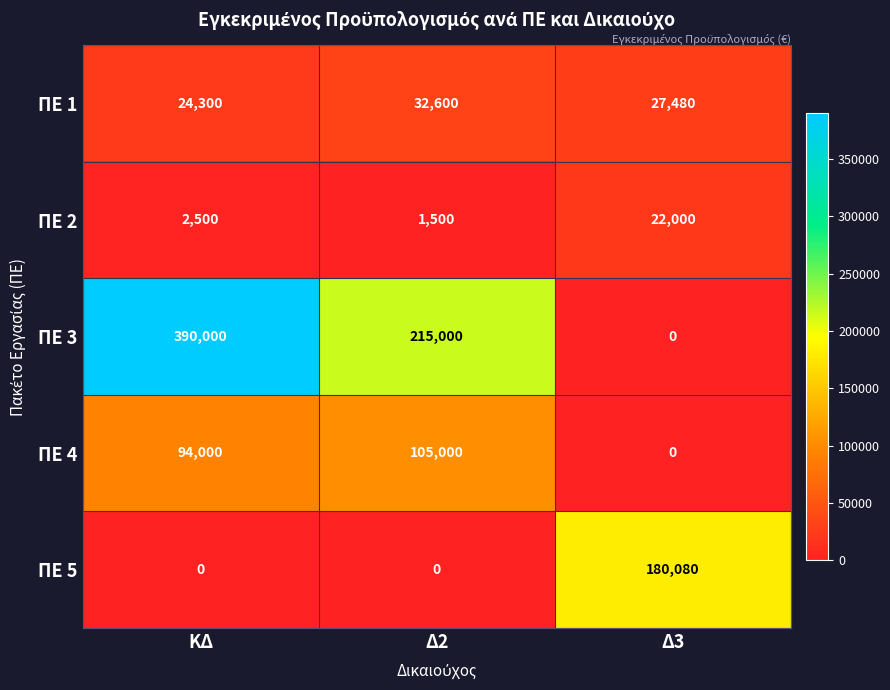

Count the number of categories in the chart.

3